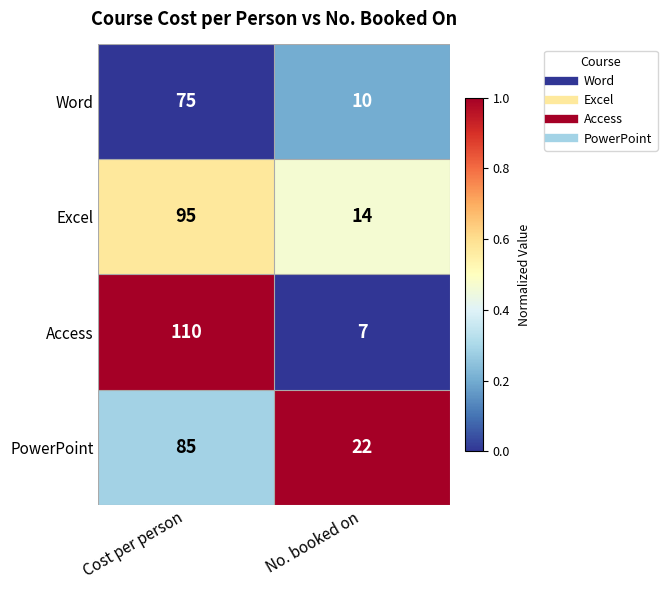

Rank the series at Cost per person from lowest to highest value.

Word, PowerPoint, Excel, Access